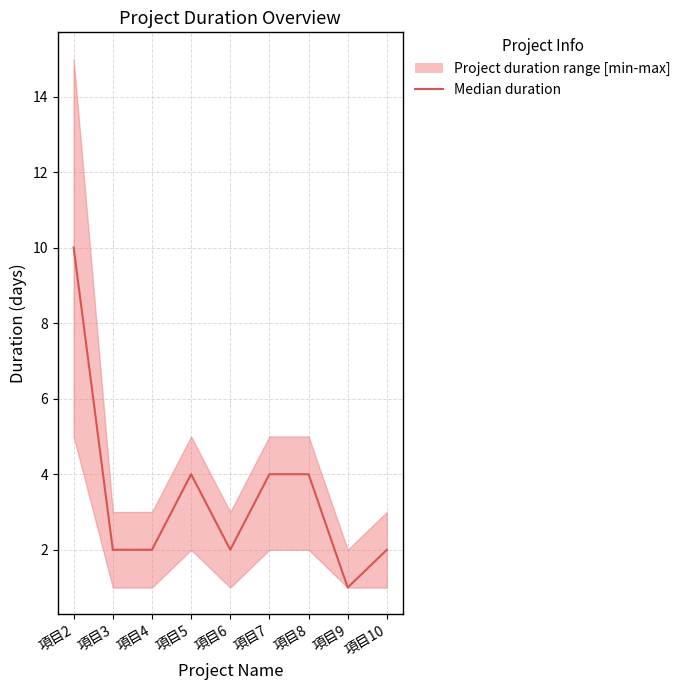

What is the value of the 2nd point from the left?

2